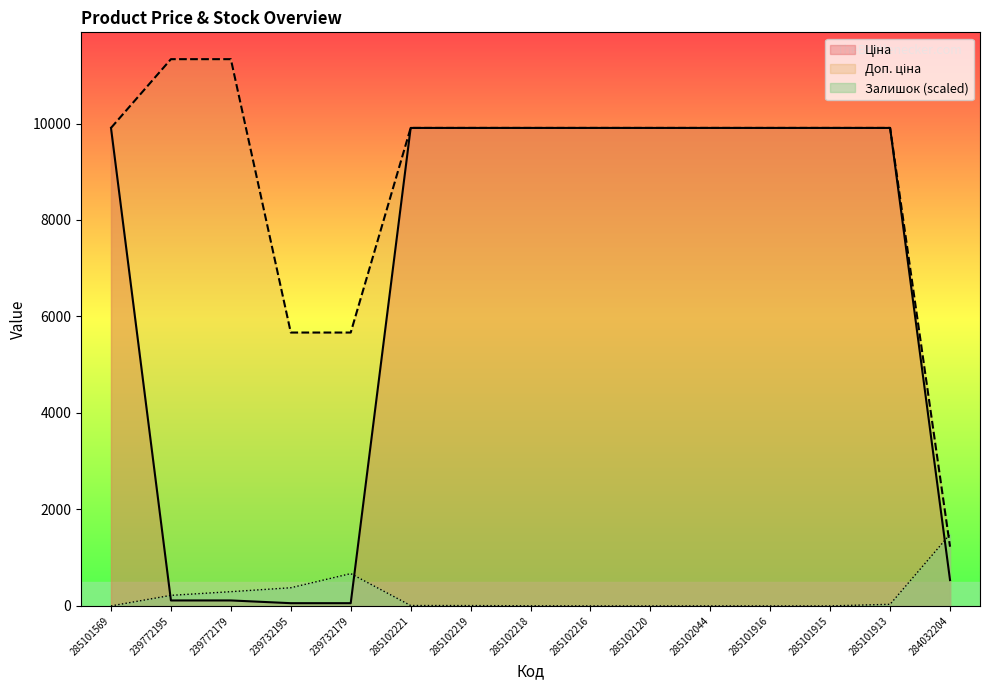

What is the label of the 1st point from the left?

285101569